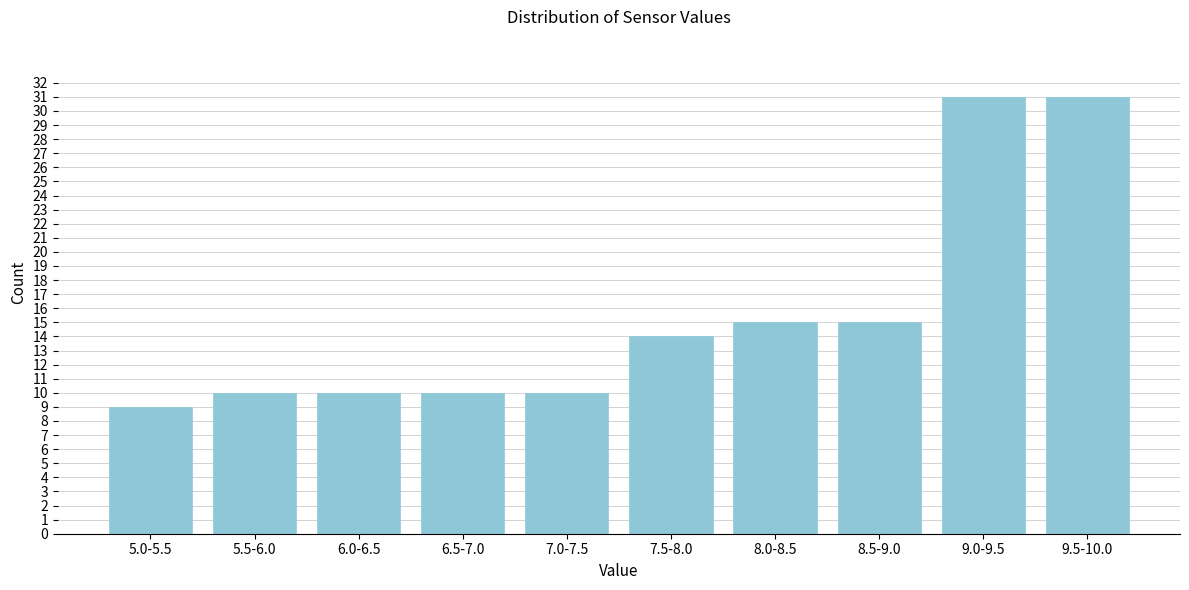

Reading left to right, what are all the values shown in this chart?

5.0-5.5=9	5.5-6.0=10	6.0-6.5=10	6.5-7.0=10	7.0-7.5=10	7.5-8.0=14	8.0-8.5=15	8.5-9.0=15	9.0-9.5=31	9.5-10.0=31